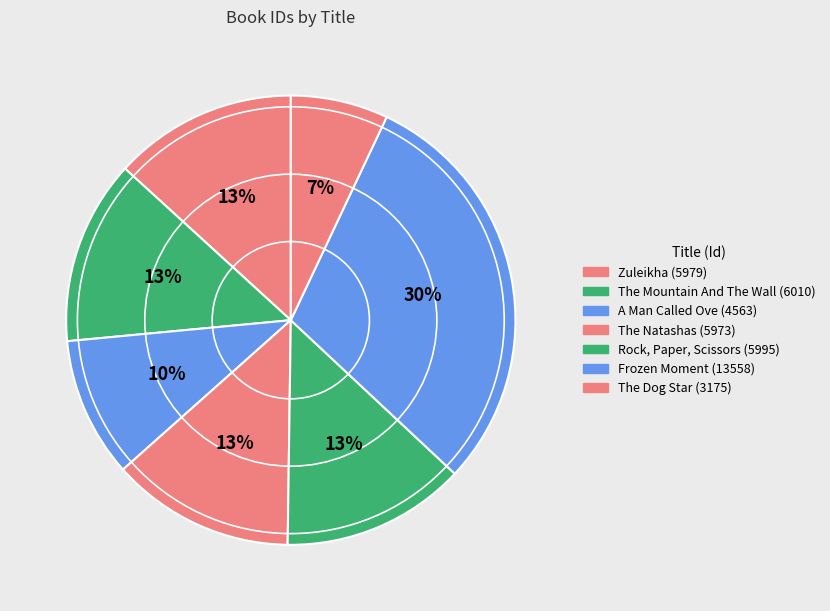

What portion of the pie excludes Frozen Moment?

70.0%